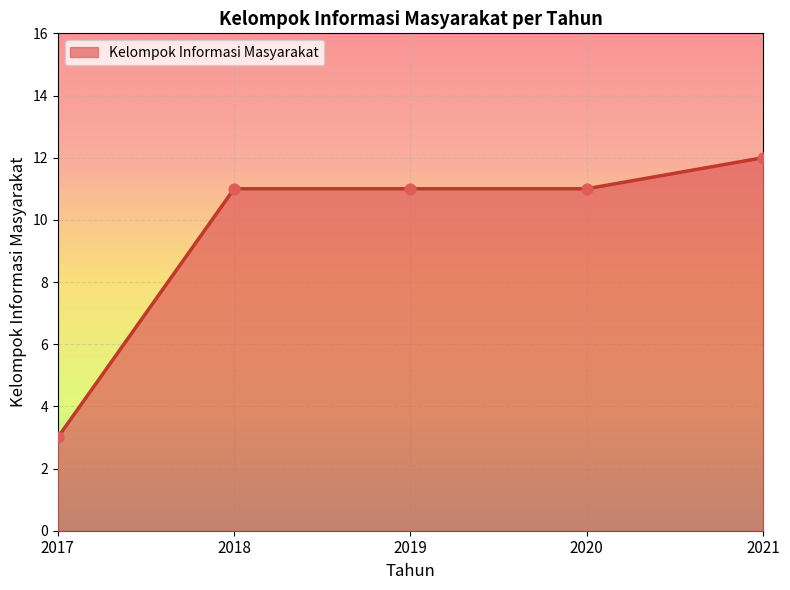

Approximately how many times larger is the value at 2018 compared to 2019?

1.0